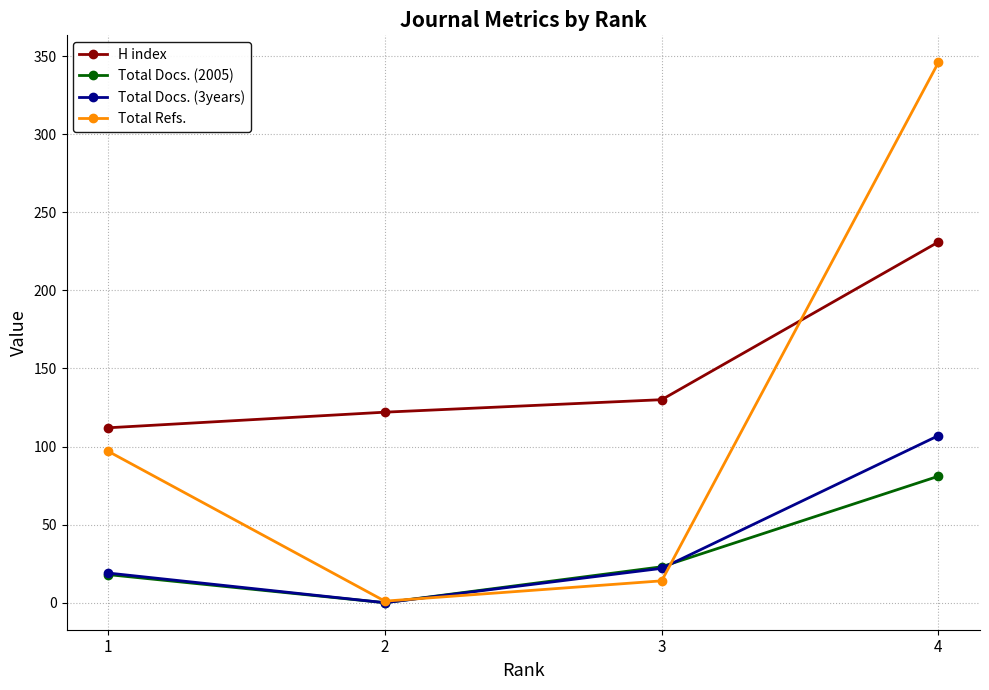

True or false: Total Docs. (2005) has more than 1 points higher than both neighbors.

False